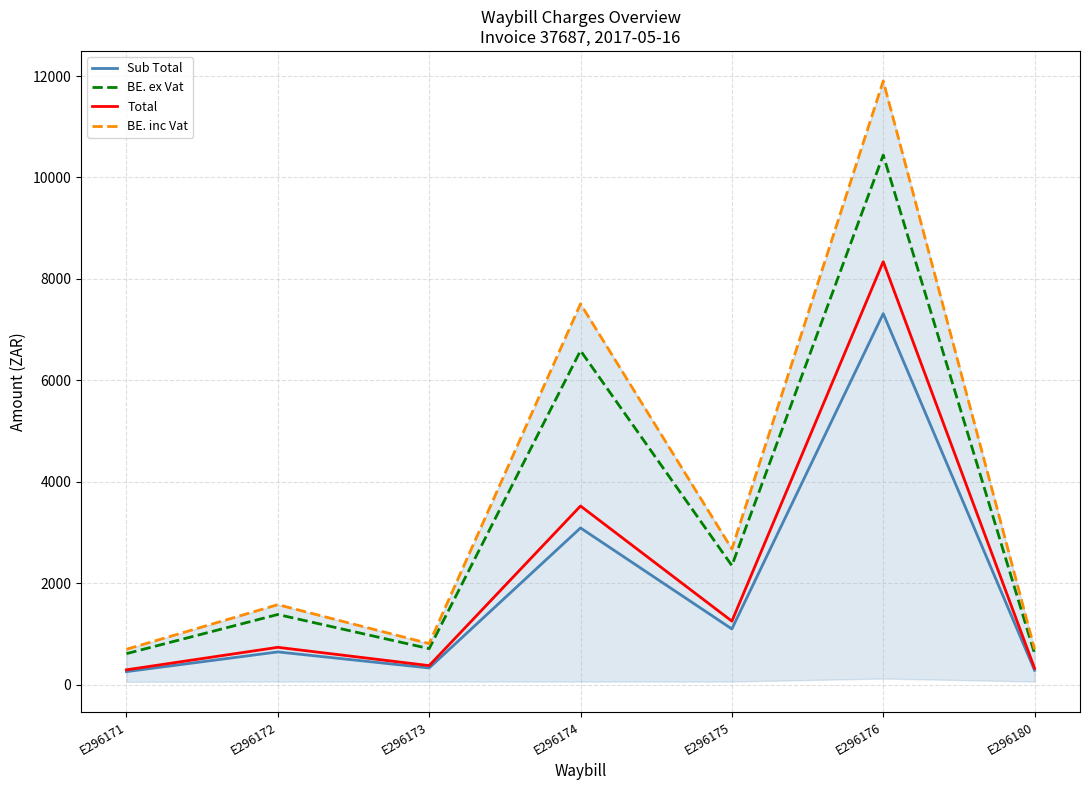

What is the greatest value displayed?

11902.4